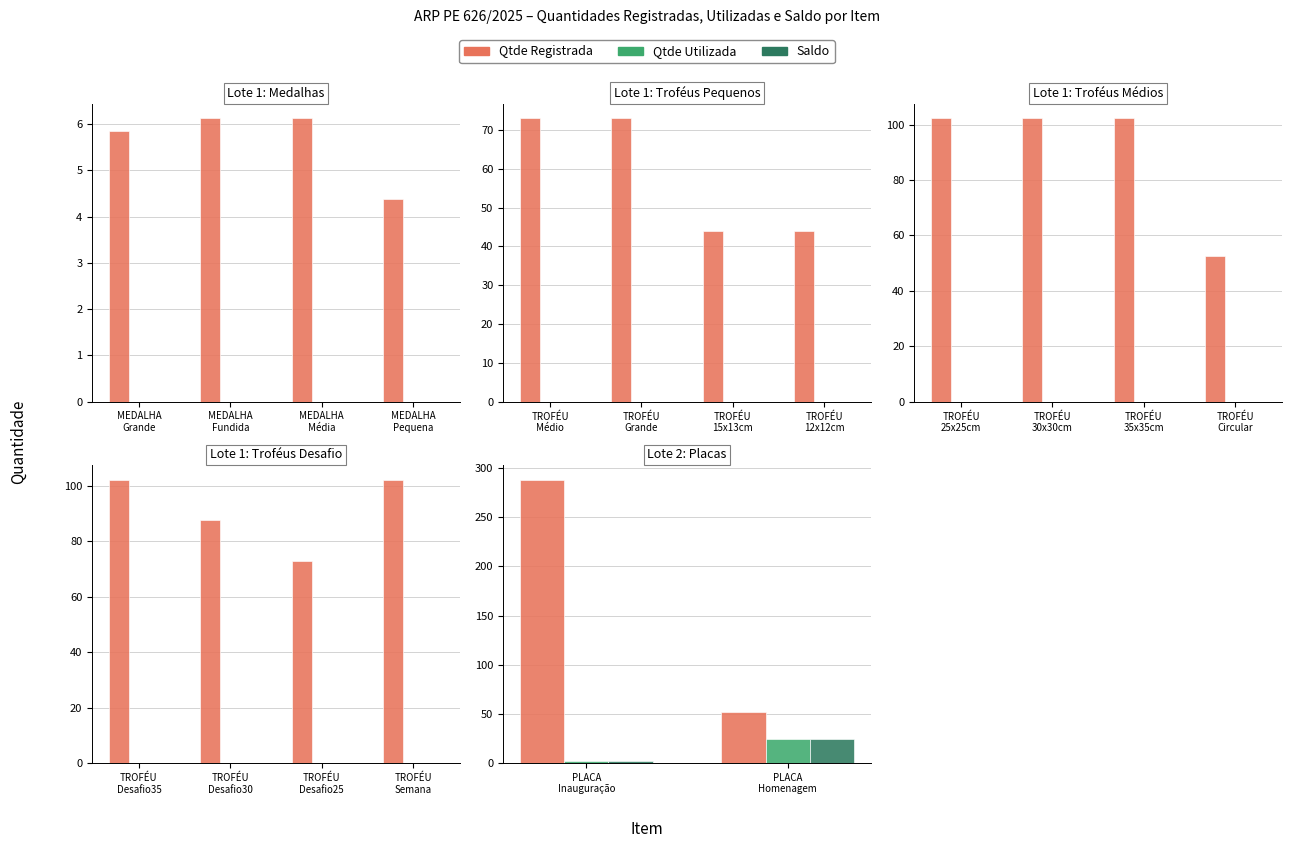

What are all the series names shown in the legend?

Qtde Registrada, Qtde Utilizada, Saldo